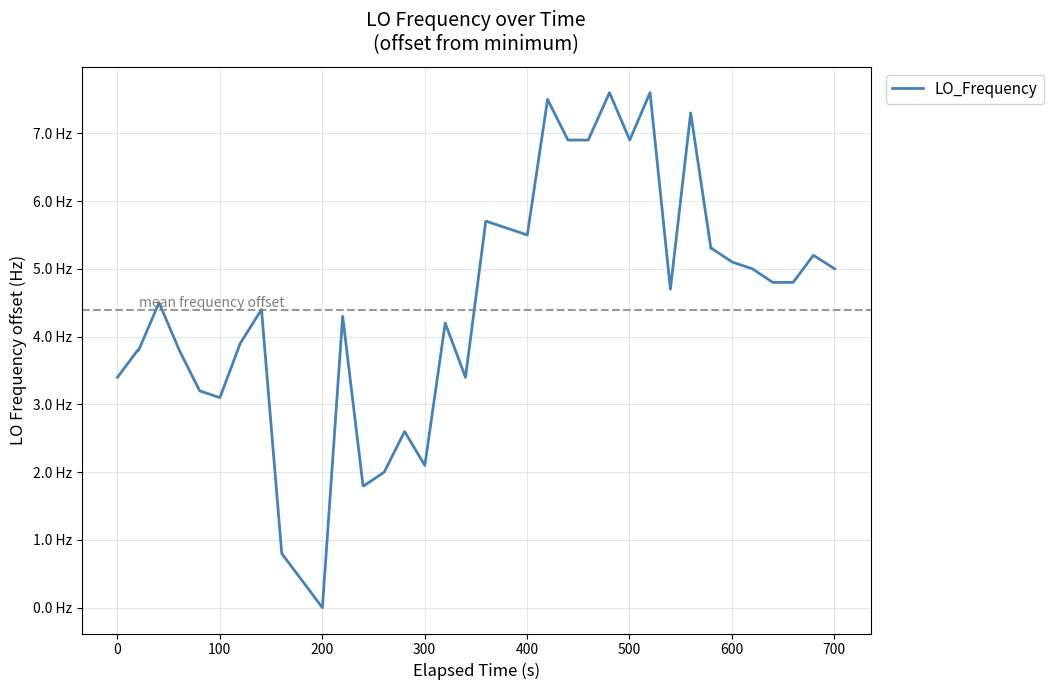

Is this an area chart (filled region under the line)?

No